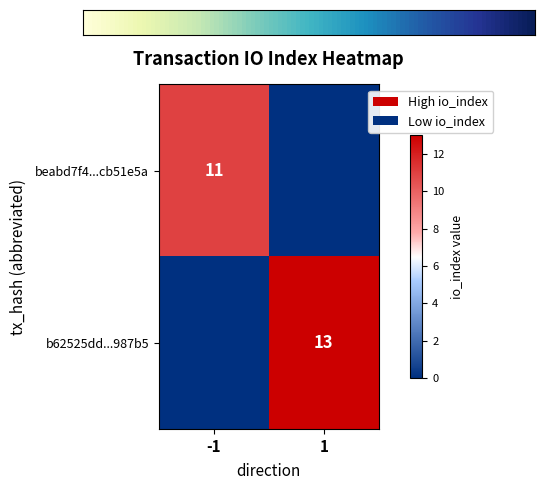

True or false: b62525dd...987b5 has a value of 5 at 1.

False